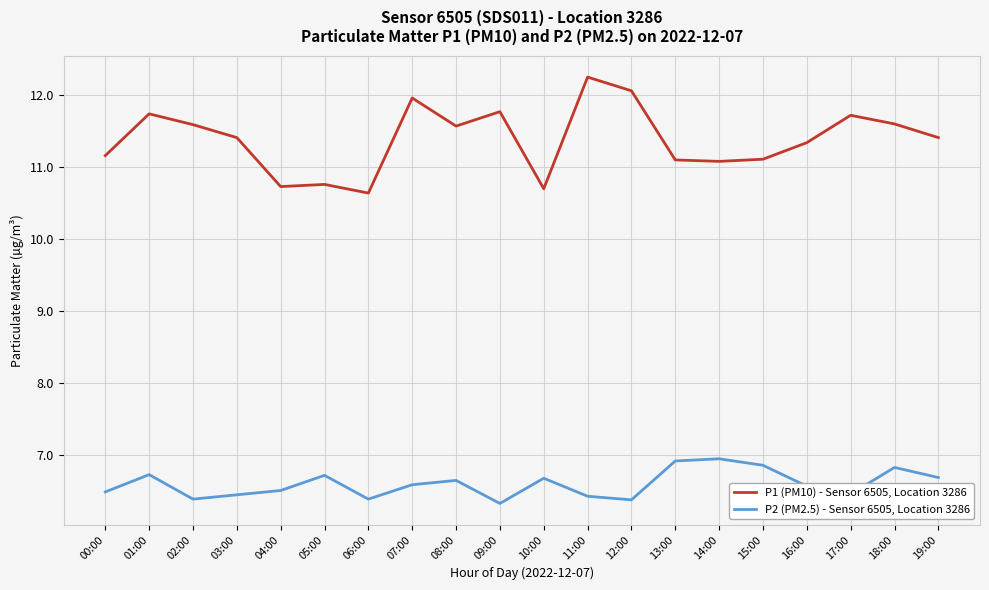

True or false: P2 (PM2.5) - Sensor 6505, Location 3286 and P1 (PM10) - Sensor 6505, Location 3286 cross at least once.

False